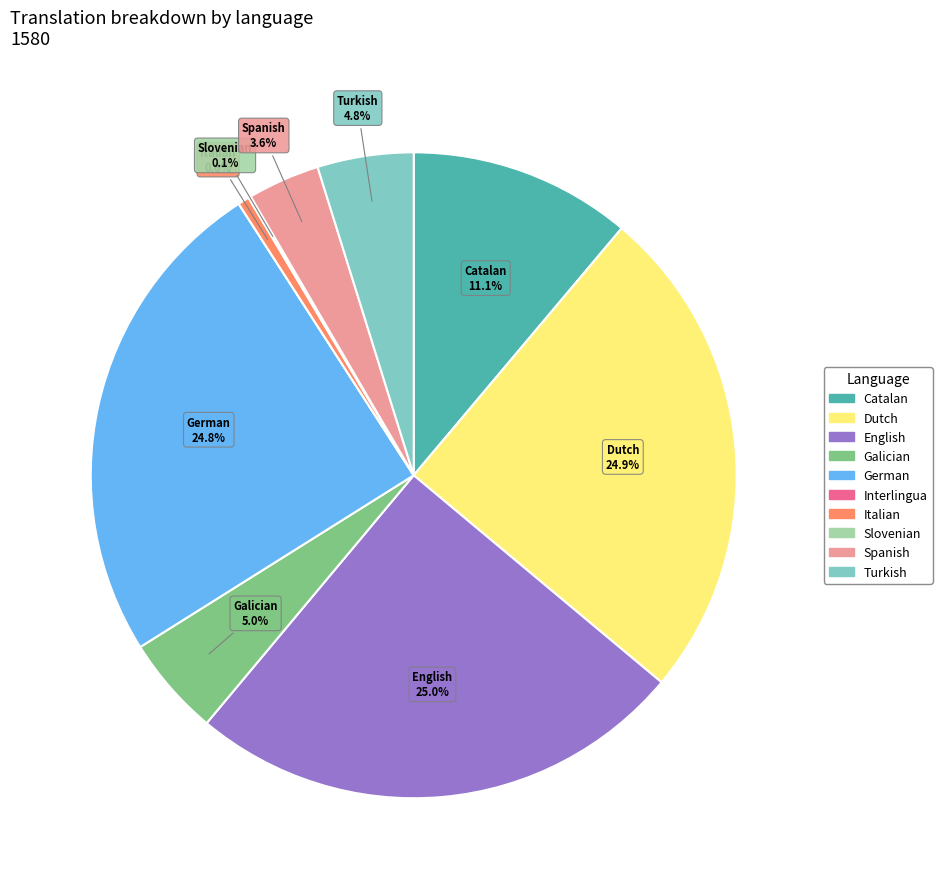

Does any single category account for the majority?

No